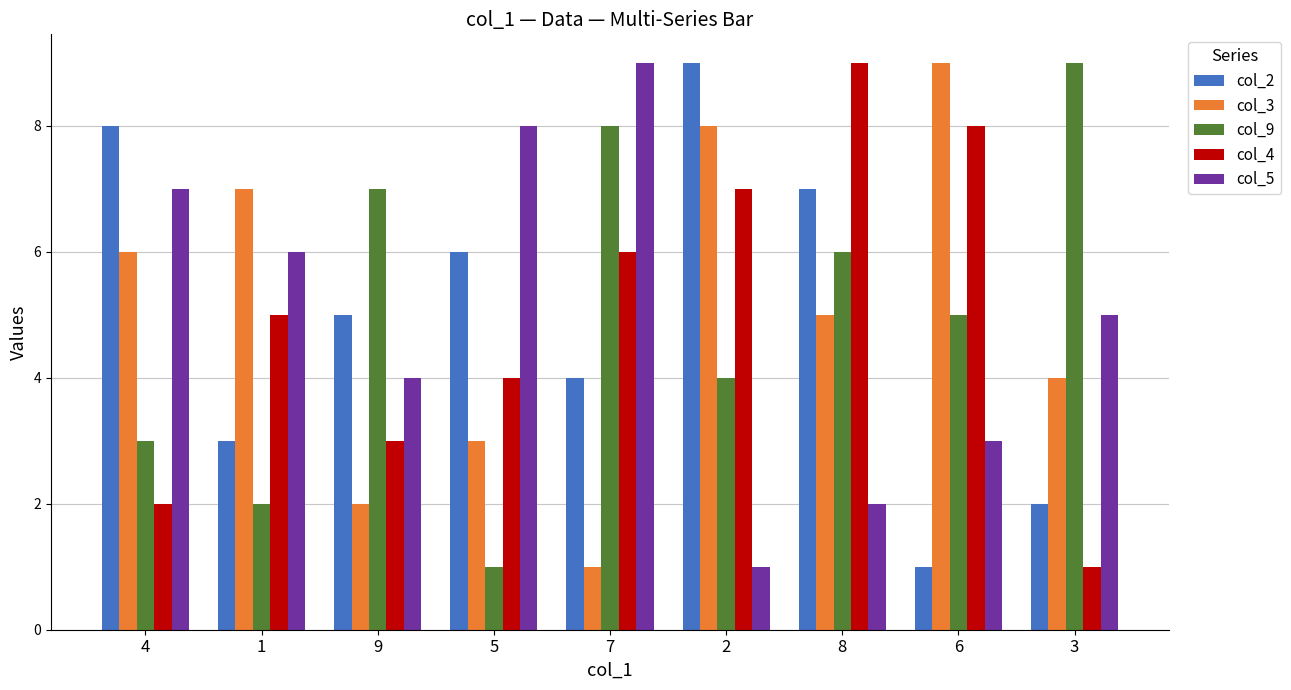

Reading left to right, list all the values displayed in this chart.

col_2: 4=8	1=3	9=5	5=6	7=4	2=9	8=7	6=1	3=2
col_3: 4=6	1=7	9=2	5=3	7=1	2=8	8=5	6=9	3=4
col_9: 4=3	1=2	9=7	5=1	7=8	2=4	8=6	6=5	3=9
col_4: 4=2	1=5	9=3	5=4	7=6	2=7	8=9	6=8	3=1
col_5: 4=7	1=6	9=4	5=8	7=9	2=1	8=2	6=3	3=5